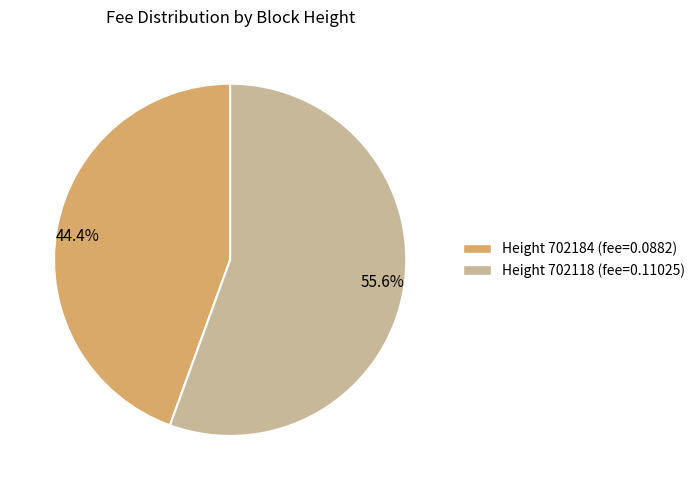

Which slice is the largest?

Height 702118 (fee=0.11025)